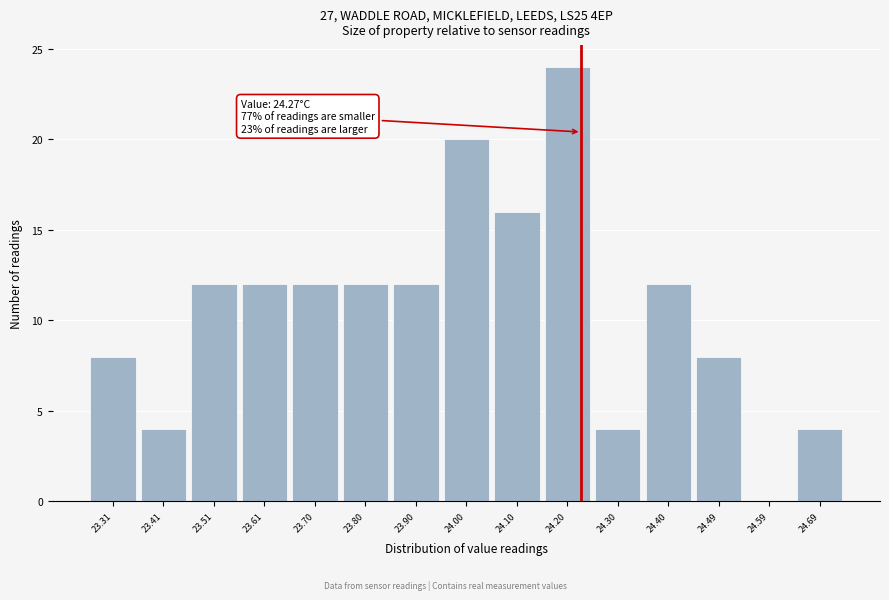

Reading left to right, extract all data points from this chart.

23.31=8	23.41=4	23.51=12	23.61=12	23.70=12	23.80=12	23.90=12	24.00=20	24.10=16	24.20=24	24.30=4	24.40=12	24.49=8	24.59=0	24.69=4